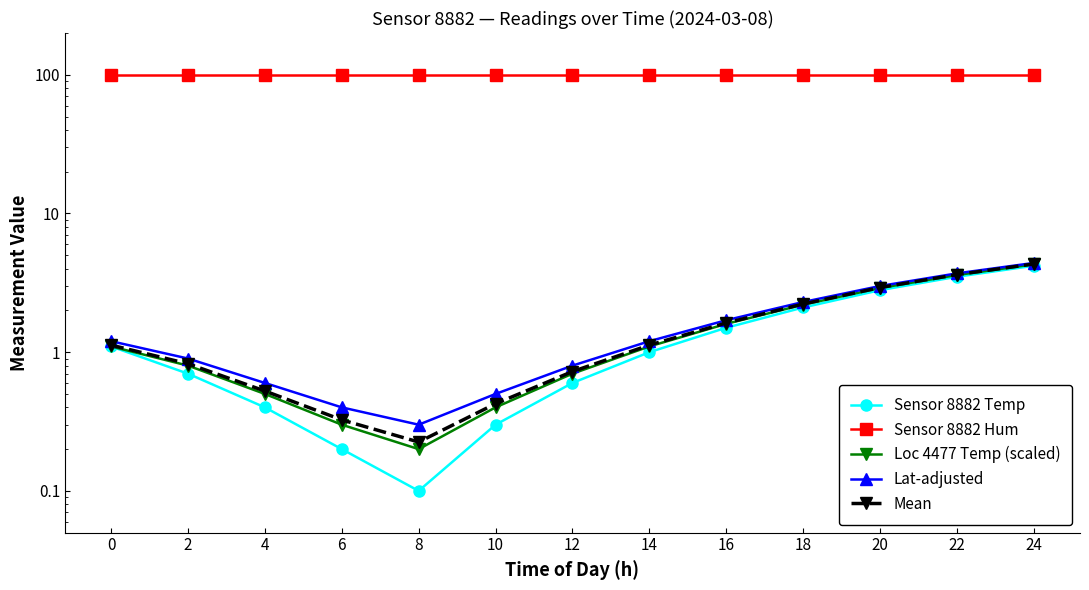

Which series has the largest total across all categories?

Sensor 8882 Hum